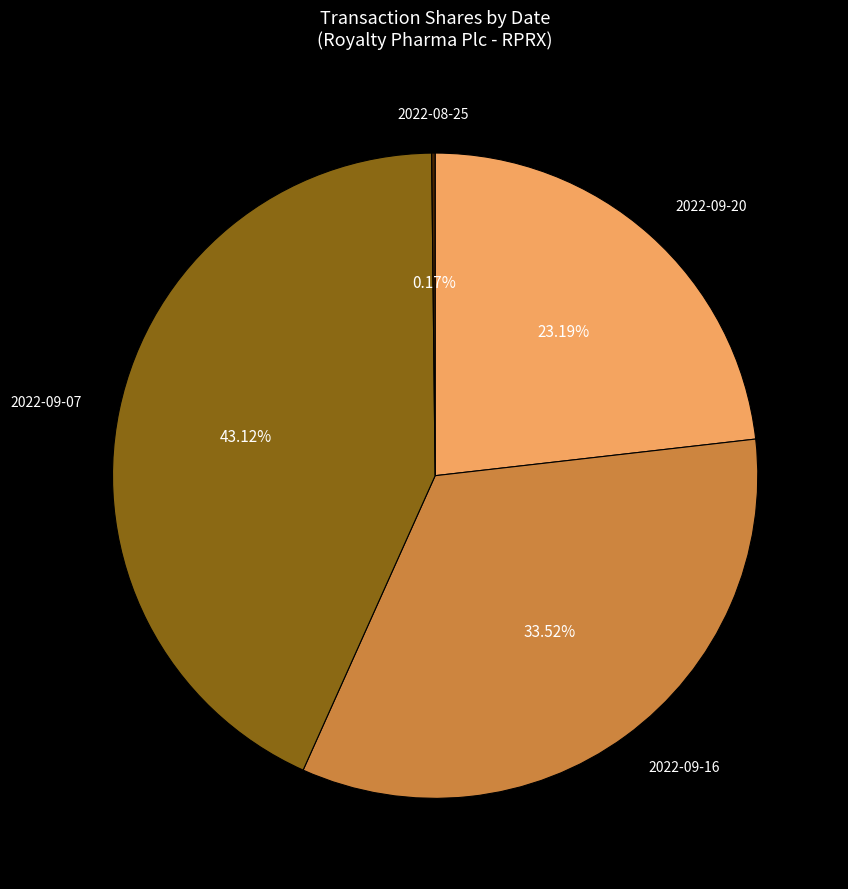

Do 2022-09-16 and 2022-09-07 together represent more than half of the pie?

Yes